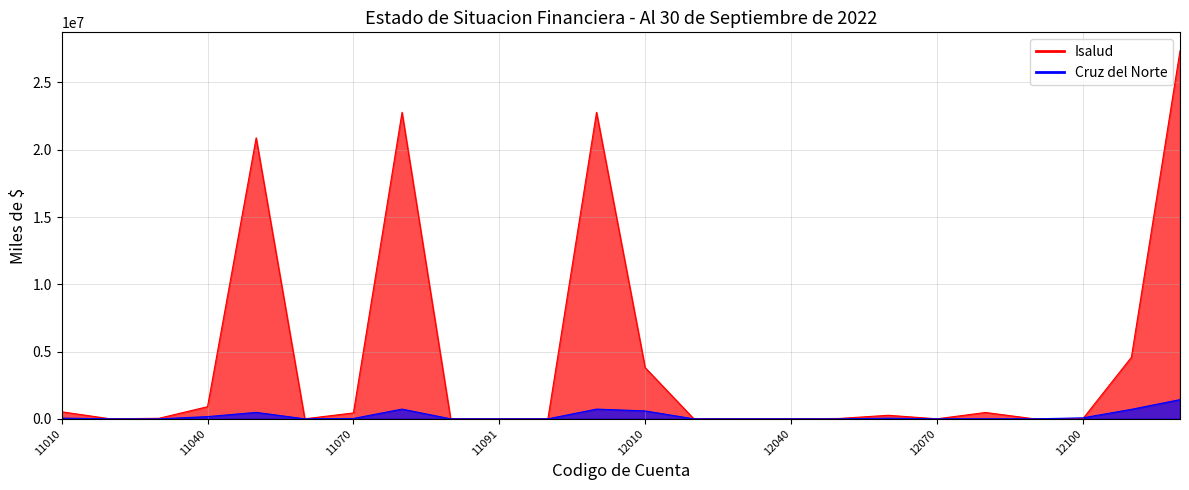

Where do Isalud and Cruz del Norte first cross each other?

12100 and 12000